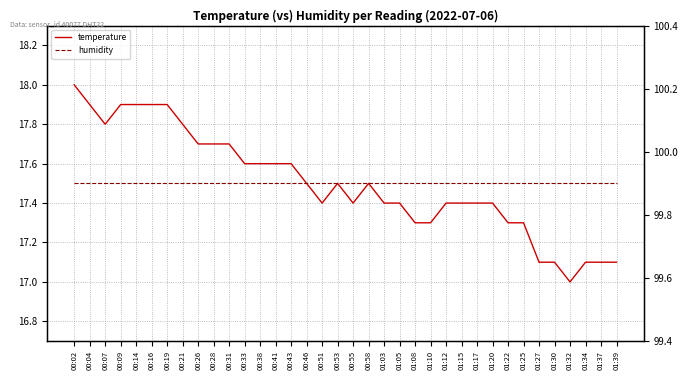

Reading left to right, list all the values displayed in this chart.

temperature: 18.0	17.9	17.8	17.9	17.9	17.9	17.9	17.8	17.7	17.7	17.7	17.6	17.6	17.6	17.6	17.5	17.4	17.5	17.4	17.5	17.4	17.4	17.3	17.3	17.4	17.4	17.4	17.4	17.3	17.3	17.1	17.1	17.0	17.1	17.1	17.1
humidity: 99.9	99.9	99.9	99.9	99.9	99.9	99.9	99.9	99.9	99.9	99.9	99.9	99.9	99.9	99.9	99.9	99.9	99.9	99.9	99.9	99.9	99.9	99.9	99.9	99.9	99.9	99.9	99.9	99.9	99.9	99.9	99.9	99.9	99.9	99.9	99.9